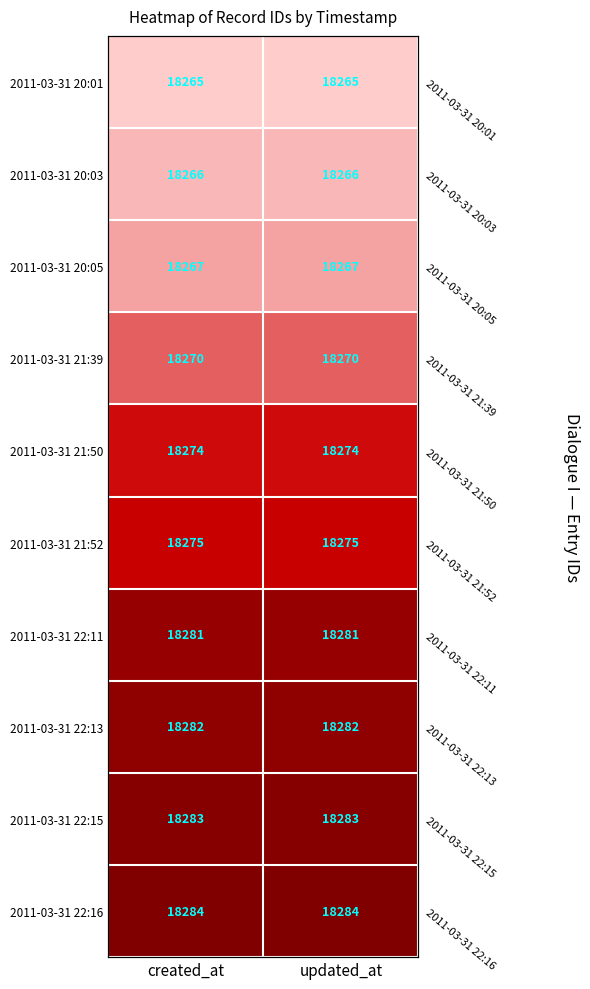

Rank the series at updated_at from highest to lowest value.

2011-03-31 22:16, 2011-03-31 22:15, 2011-03-31 22:13, 2011-03-31 22:11, 2011-03-31 21:52, 2011-03-31 21:50, 2011-03-31 21:39, 2011-03-31 20:05, 2011-03-31 20:03, 2011-03-31 20:01